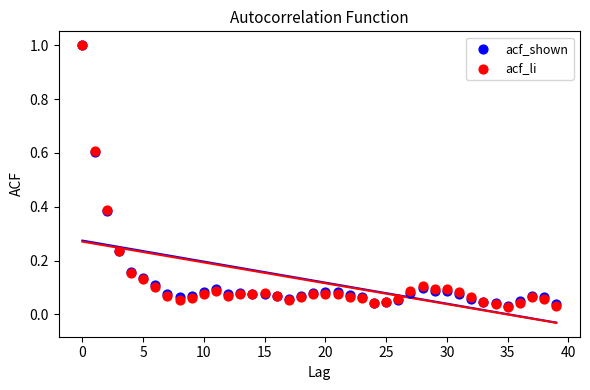

What are all the series names shown in the legend?

acf_shown, acf_li